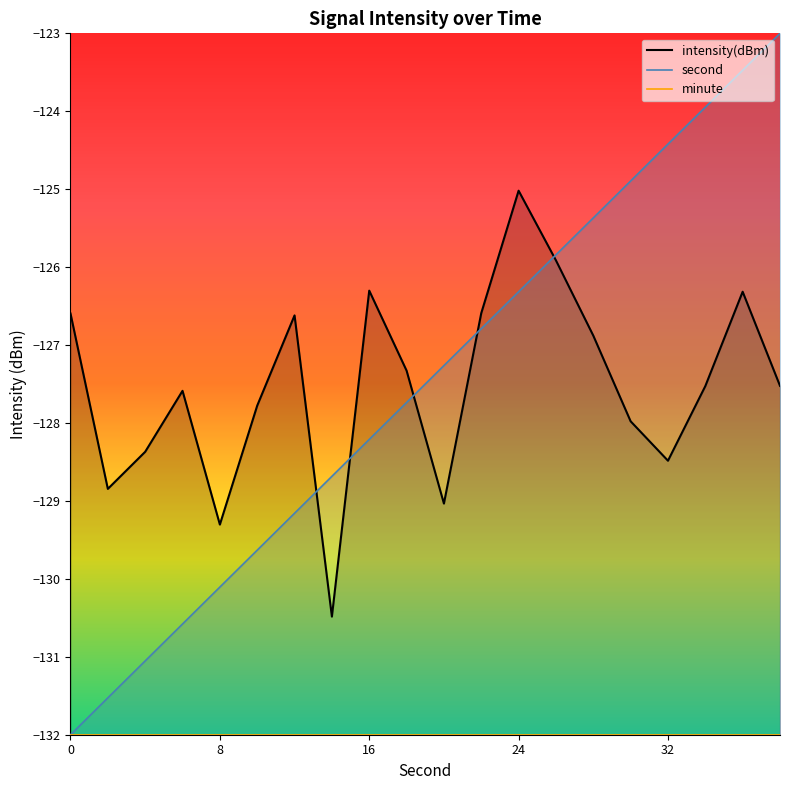

List the series in order of their peak value, lowest first.

minute, intensity(dBm), second